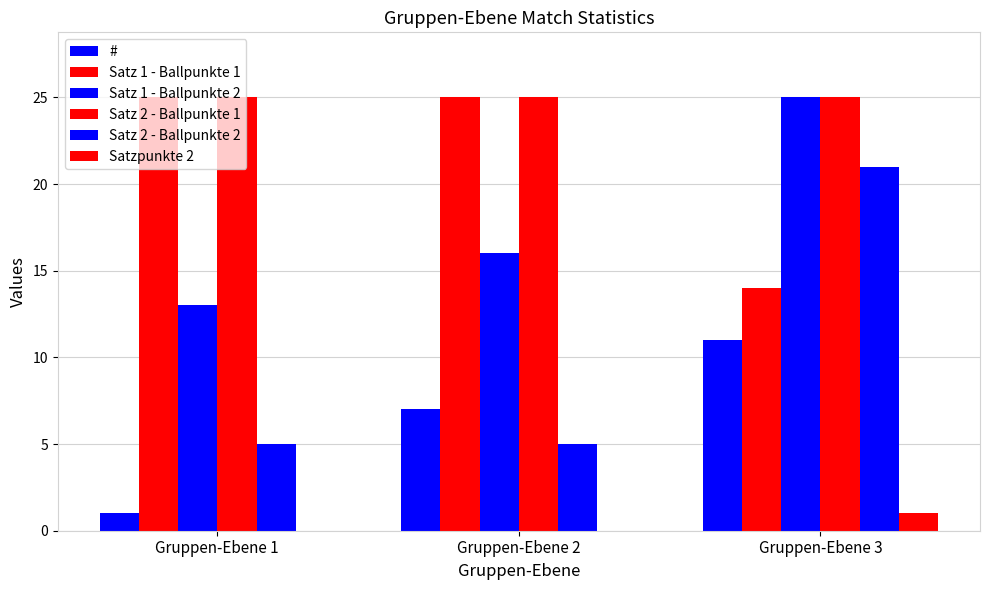

How many data points does each series have?

3